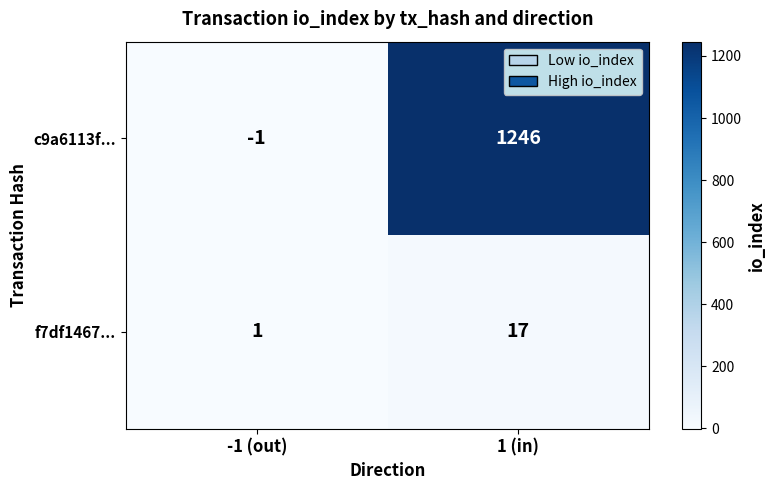

Count the number of data series in this chart.

2